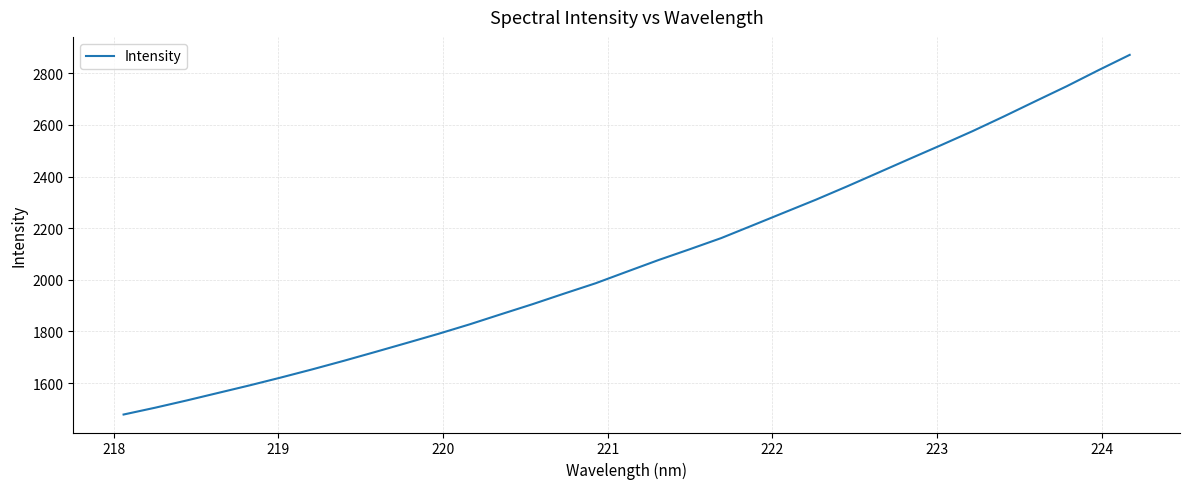

How many lines are shown in the chart?

1